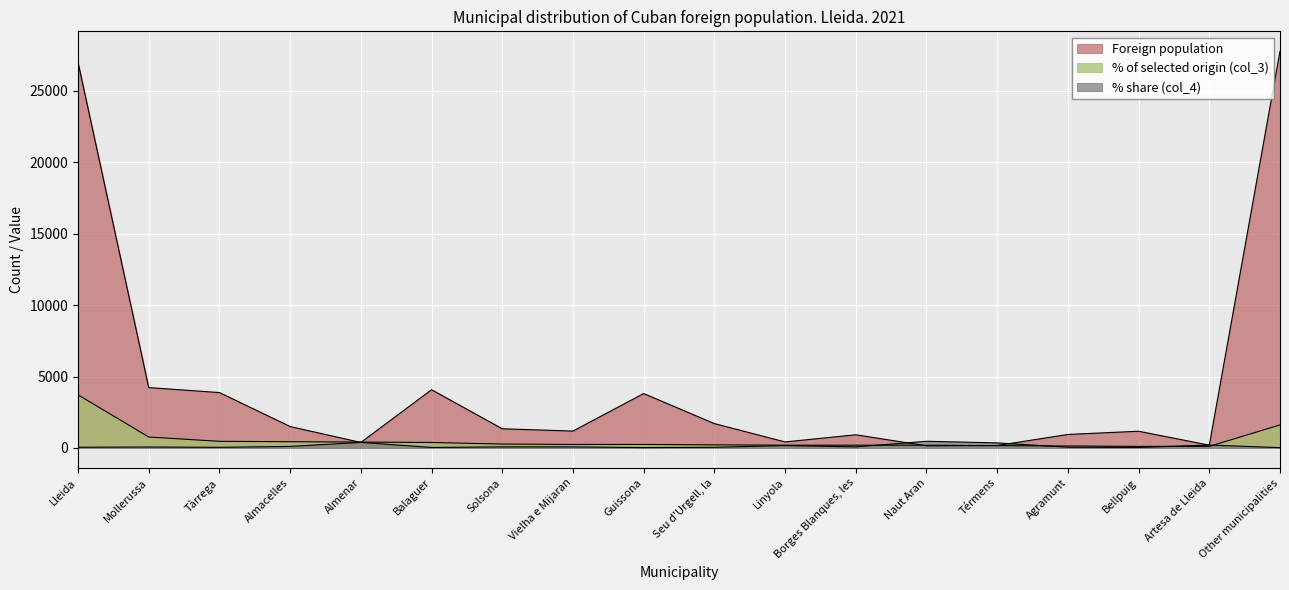

True or false: % share (col_4) and Foreign population intersect in this chart.

True